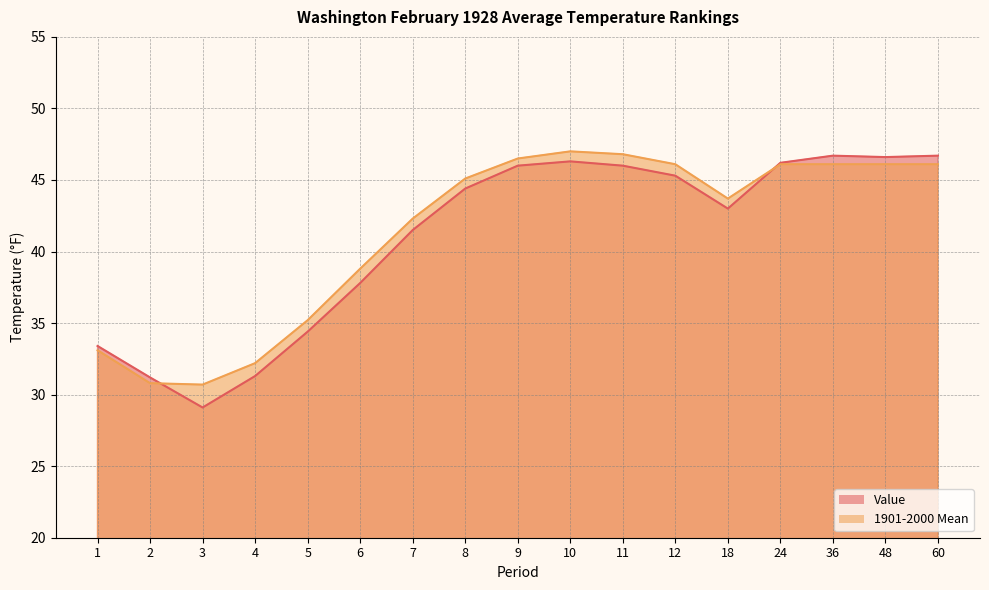

Where is the first local minimum for Value?

3